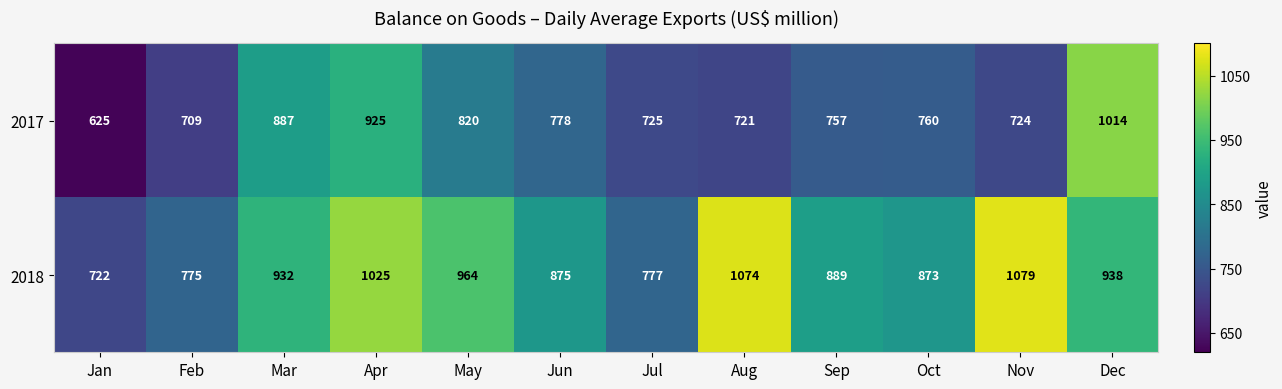

Reading right to left, list all the values displayed in this chart.

2017: Dec=1014	Nov=724	Oct=760	Sep=757	Aug=721	Jul=725	Jun=778	May=820	Apr=925	Mar=887	Feb=709	Jan=625
2018: Dec=938	Nov=1079	Oct=873	Sep=889	Aug=1074	Jul=777	Jun=875	May=964	Apr=1025	Mar=932	Feb=775	Jan=722